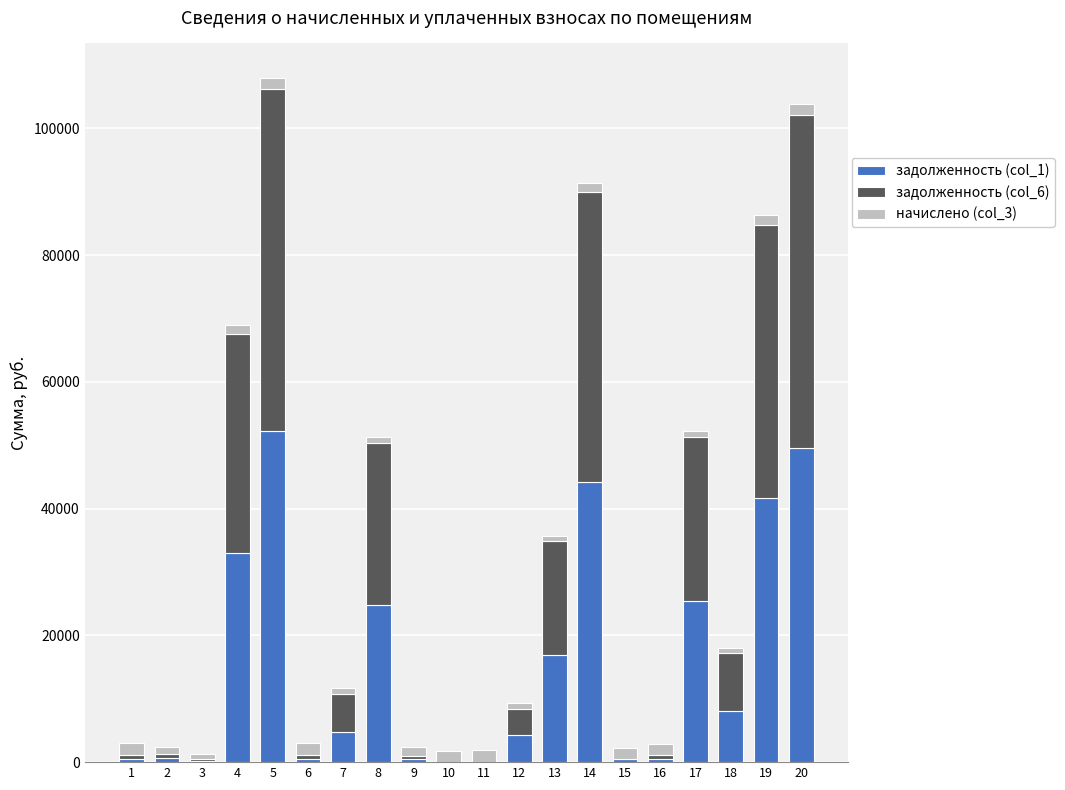

How many series are shown in this chart?

3